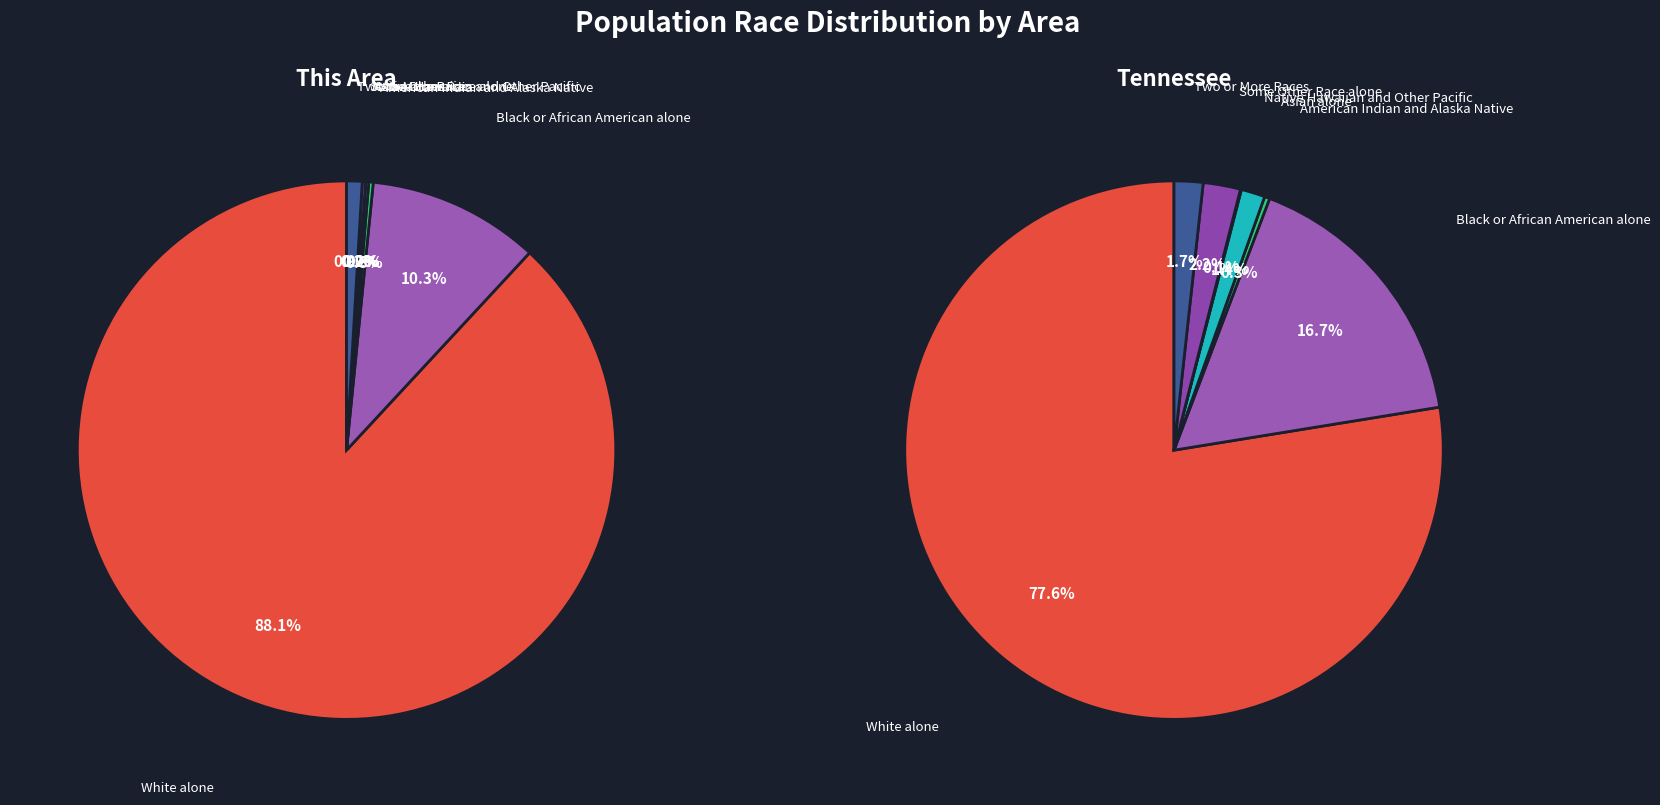

How many slices are in this pie chart?

7